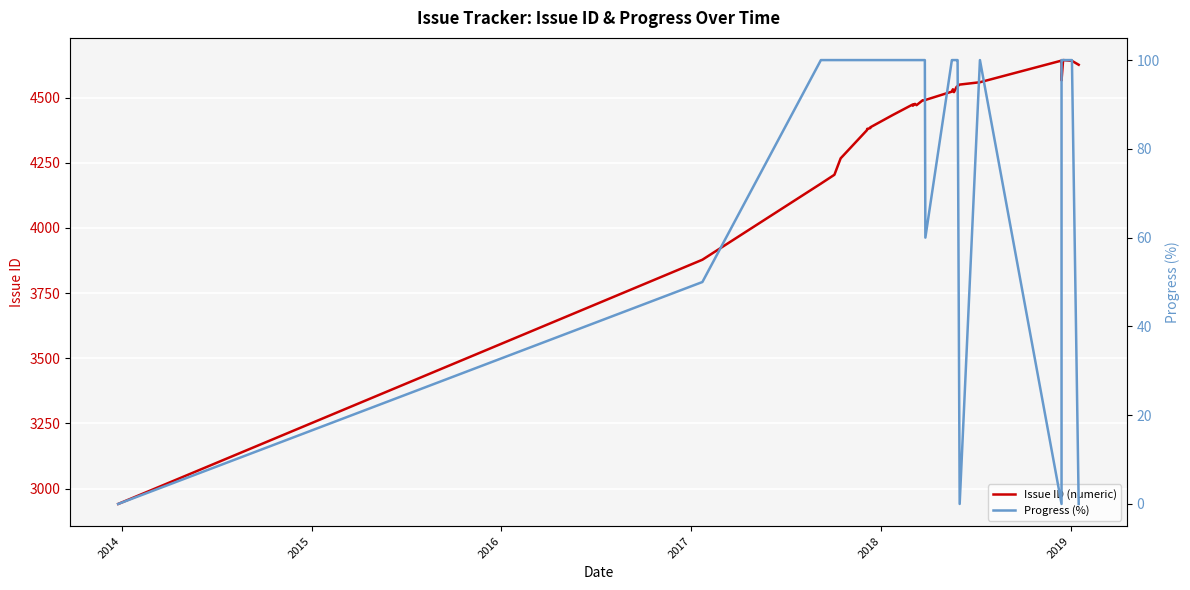

What are all the series names shown in the legend?

Issue ID (numeric), Progress (%)